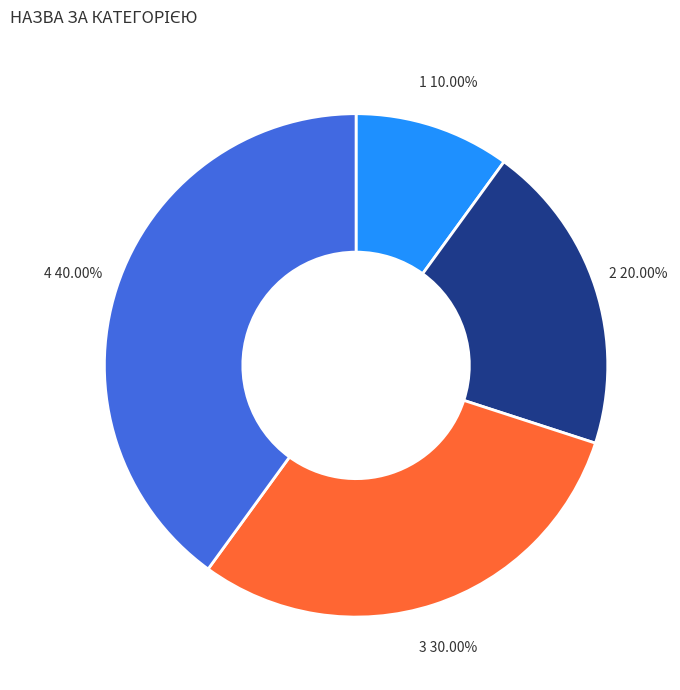

How many segments does this pie chart have?

4